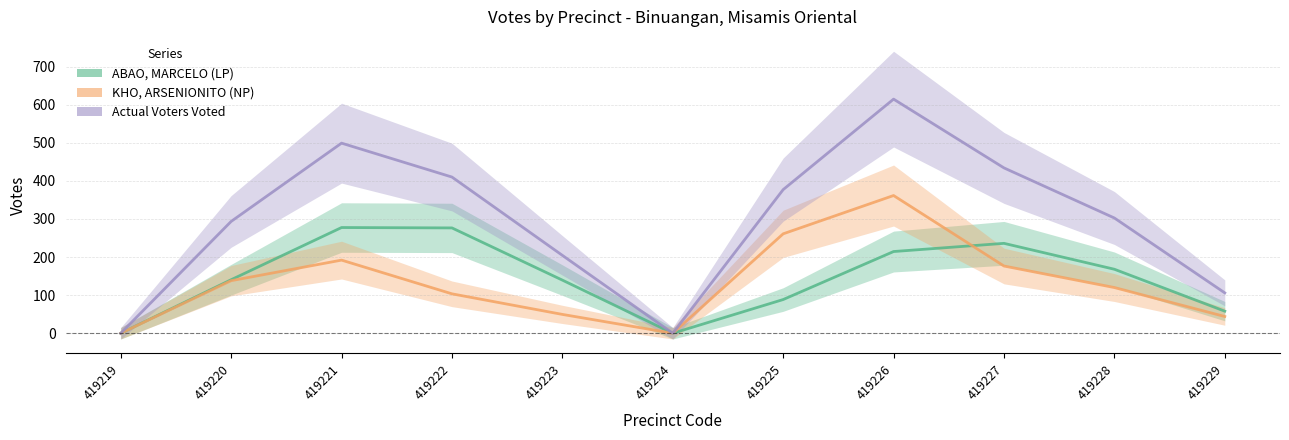

What is the average value of the KHO, ARSENIONITO (NP) series?

131.5